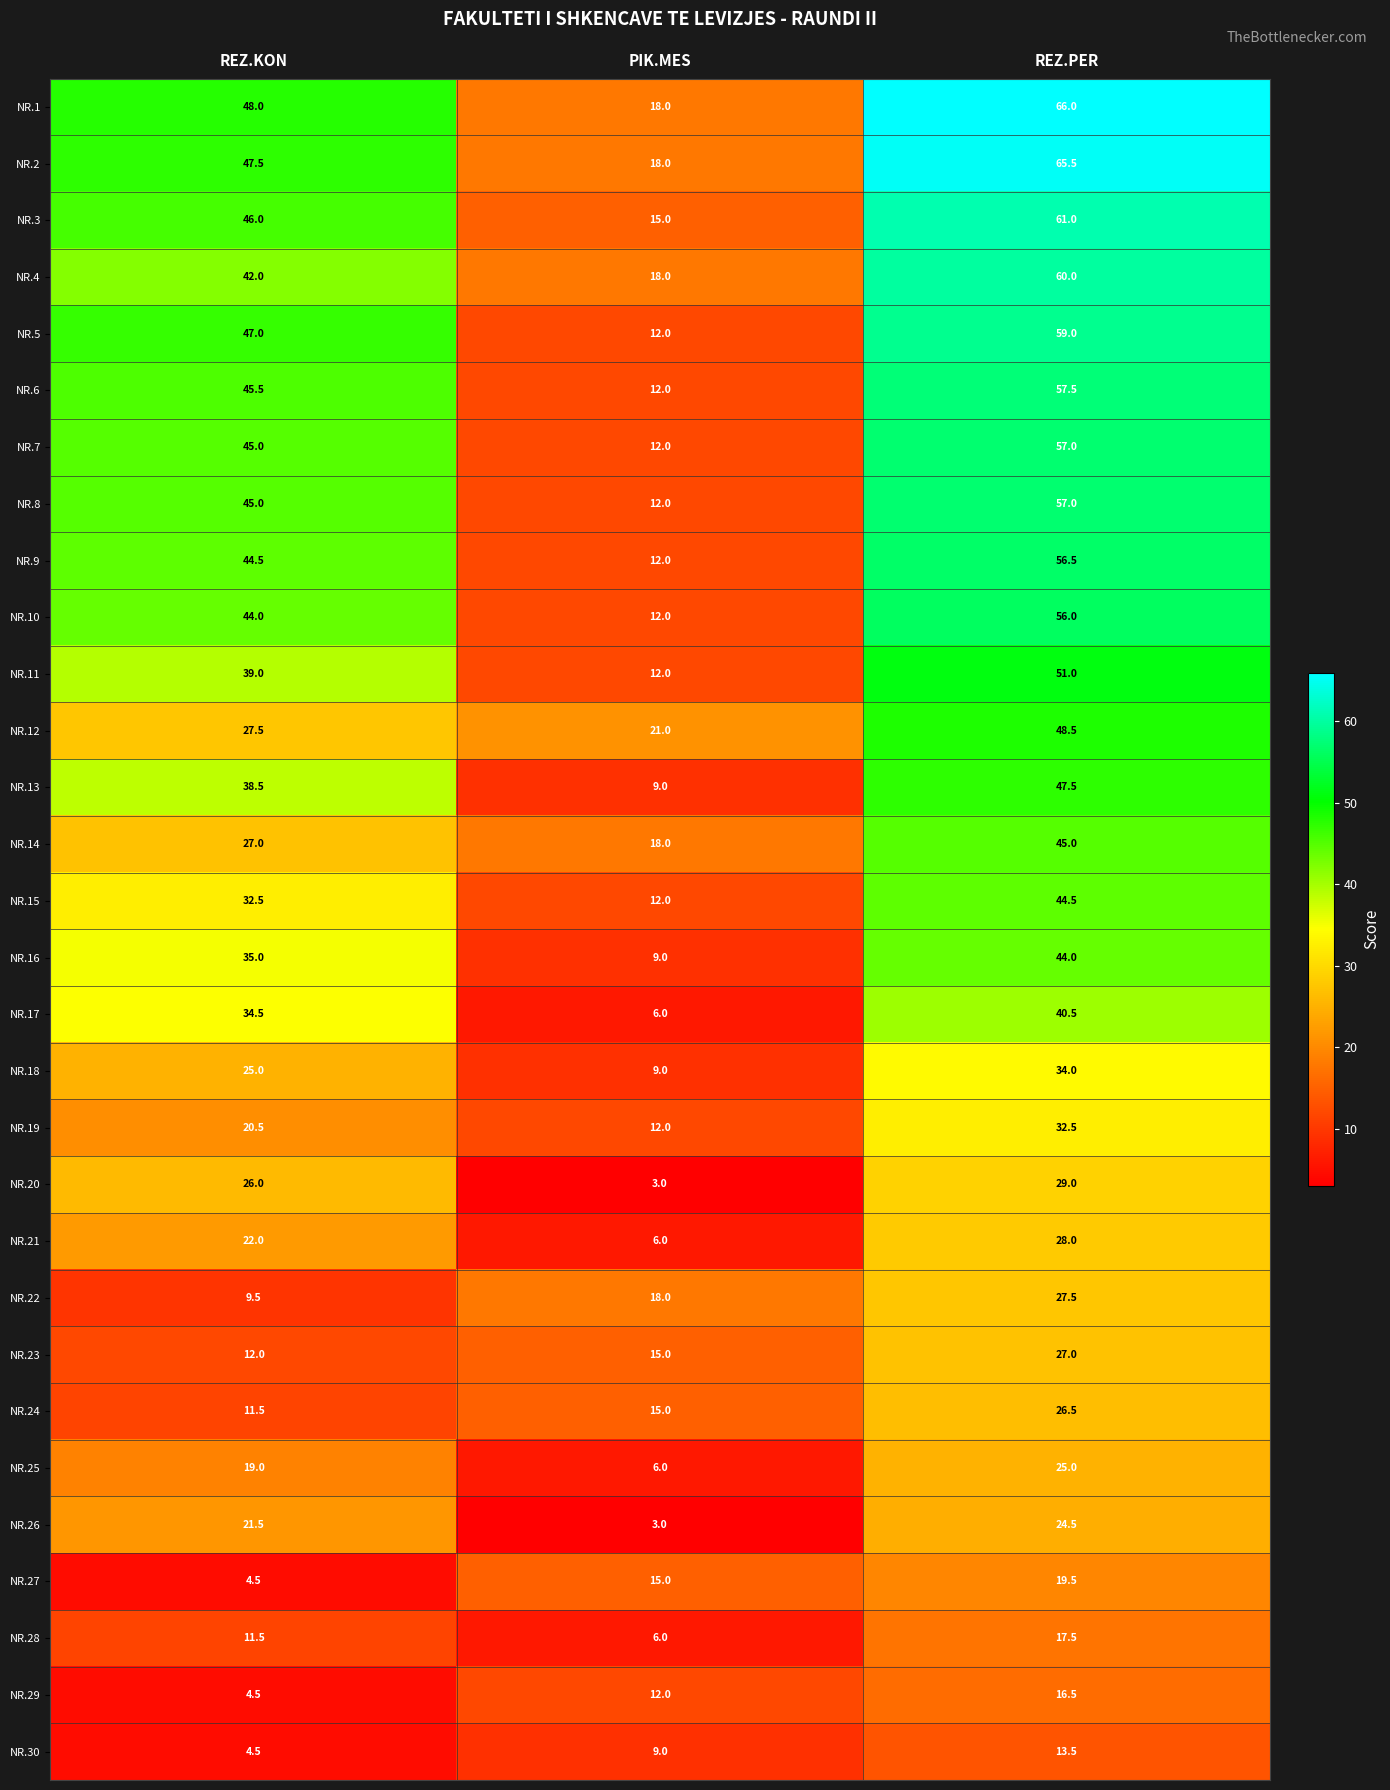

Which series has the widest spread of values?

NR.1